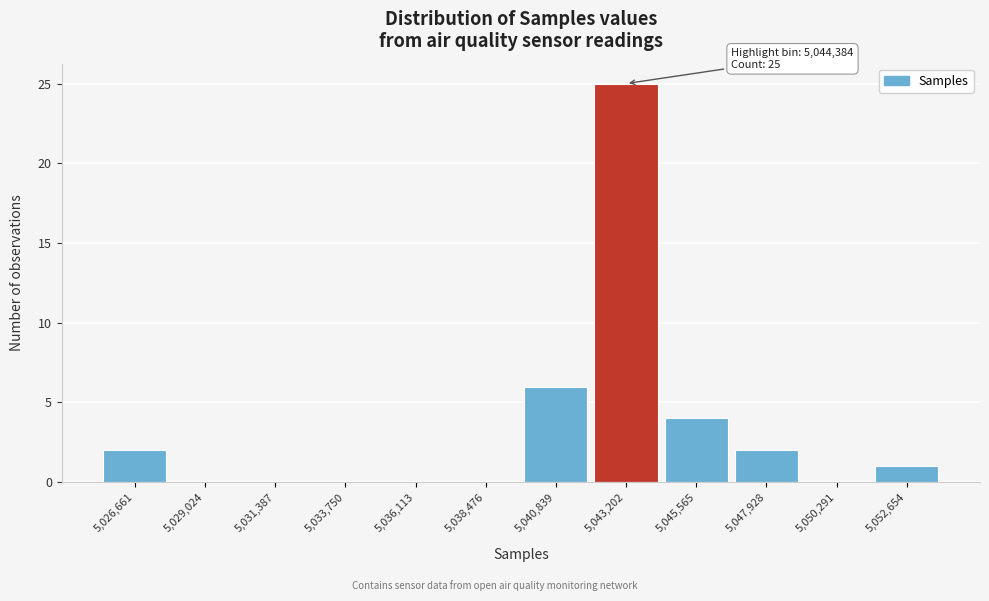

Reading left to right, transcribe all the data shown in this chart.

5,026,661=2	5,029,024=0	5,031,387=0	5,033,750=0	5,036,113=0	5,038,476=0	5,040,839=6	5,043,202=25	5,045,565=4	5,047,928=2	5,050,291=0	5,052,654=1